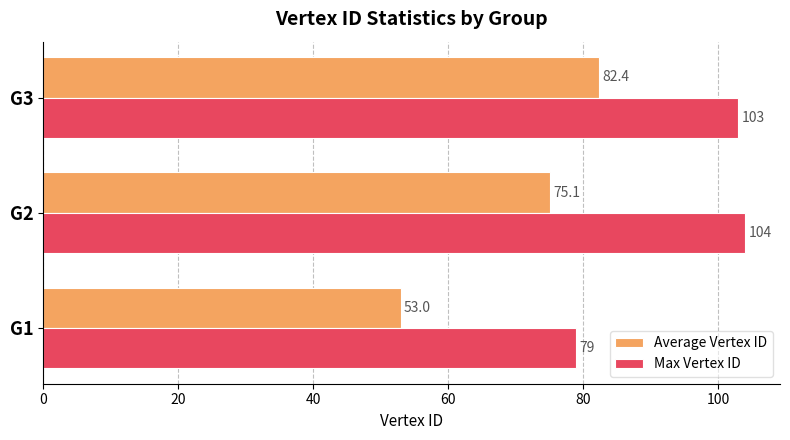

Rank the categories by Max Vertex ID value from highest to lowest.

G2, G3, G1